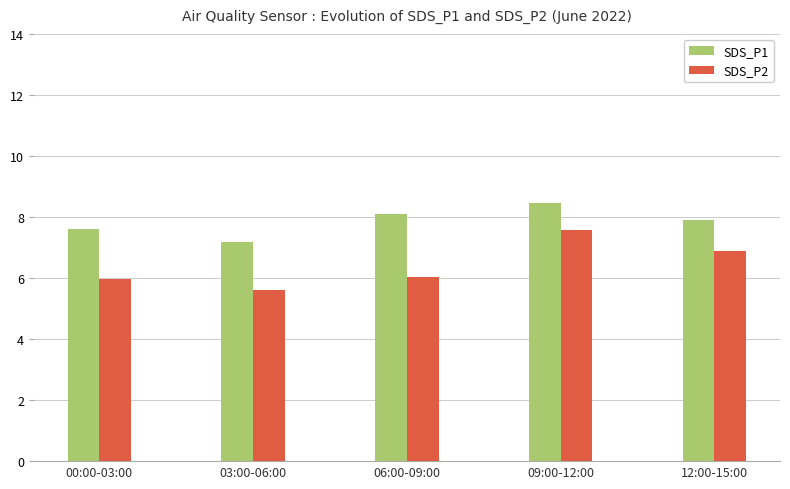

How many bars are there in each group?

2